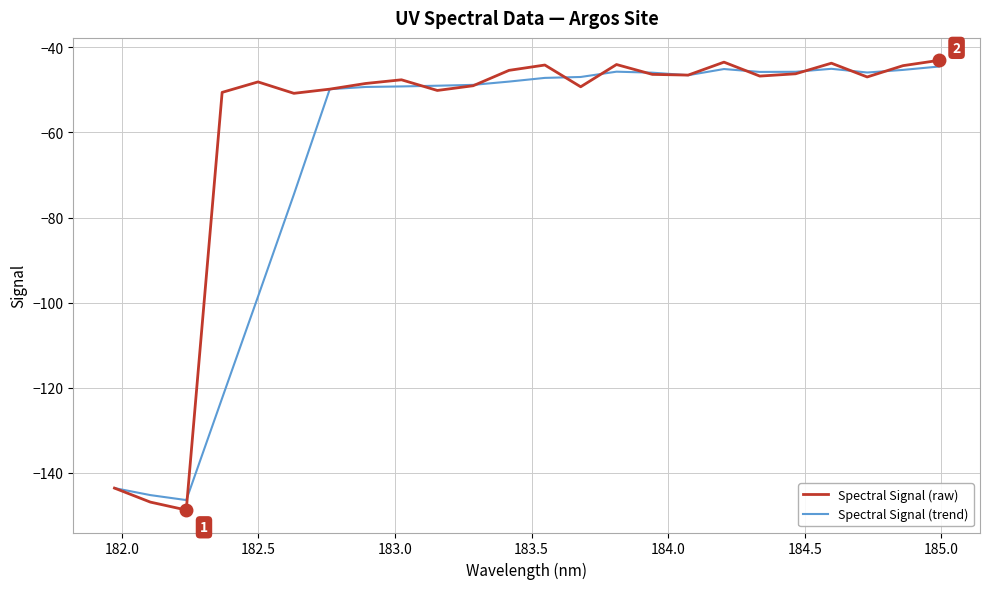

List the series in order of their overall mean, highest first.

Spectral Signal (raw), Spectral Signal (trend)